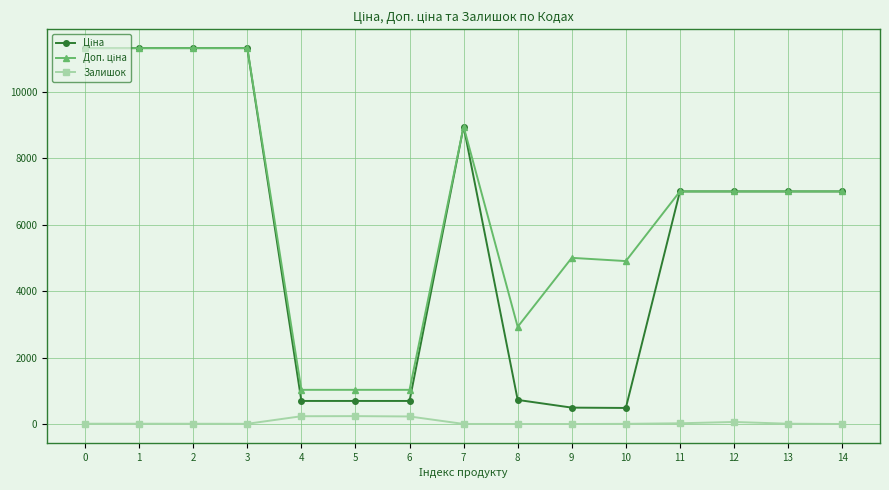

True or false: Залишок has more than 1 points higher than both neighbors.

True